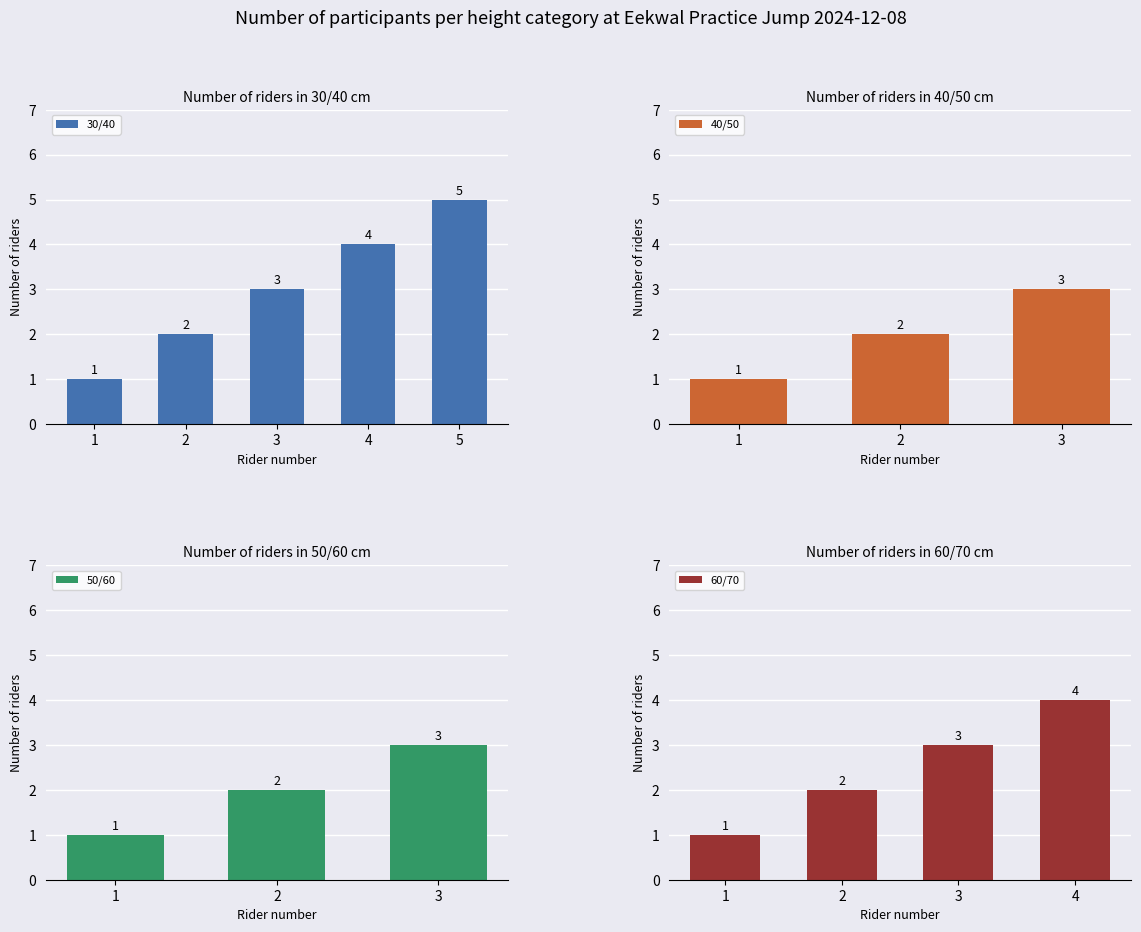

Which label corresponds to the smallest value in the chart?

1